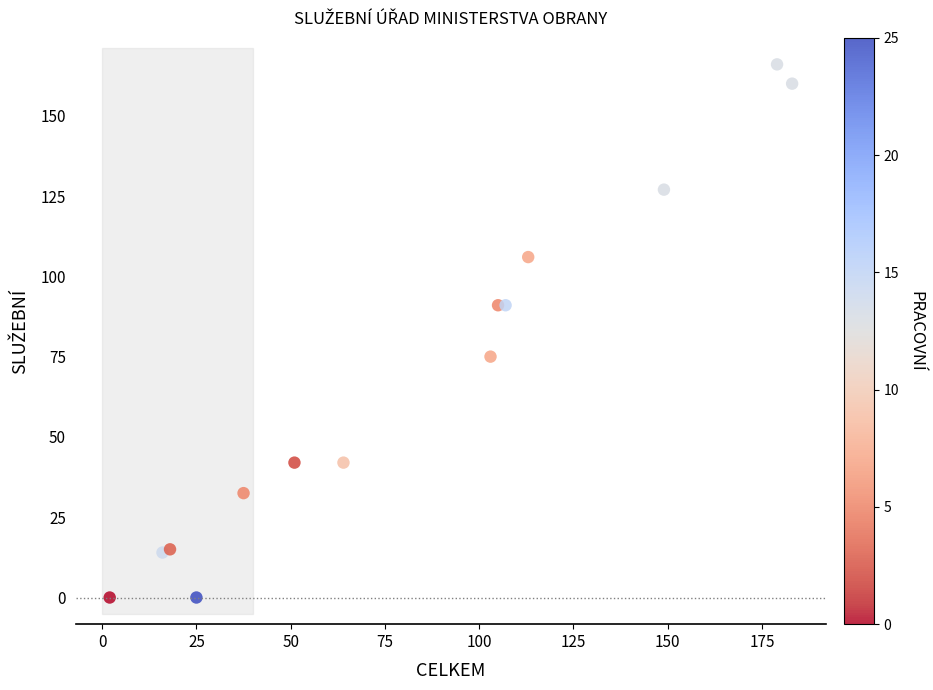

What is the range of X values (max minus min)?

181.0